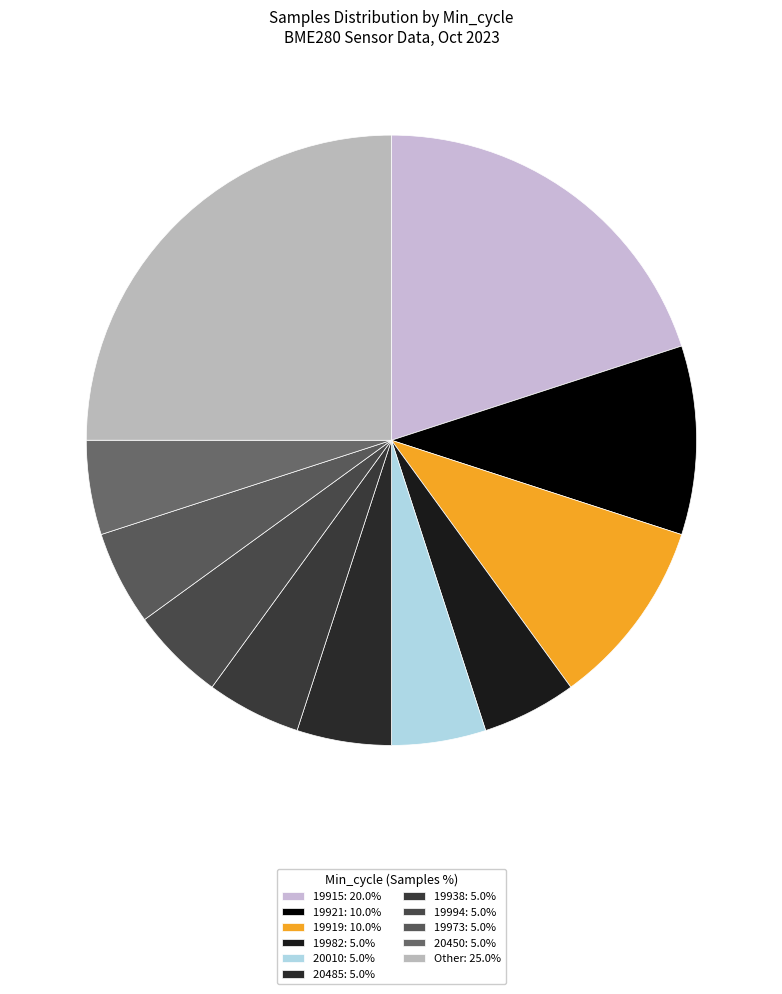

How many segments does this pie chart have?

11